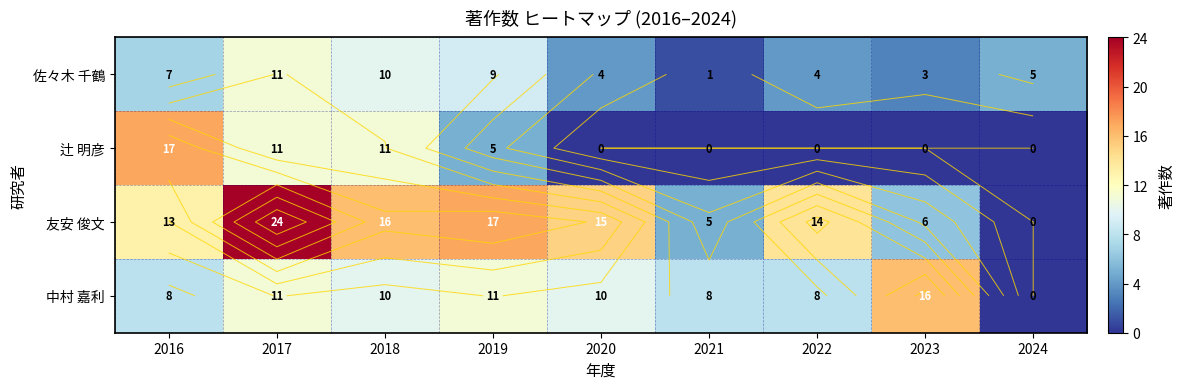

What is the difference between the second highest and second lowest values in the 中村 嘉利 series?

3